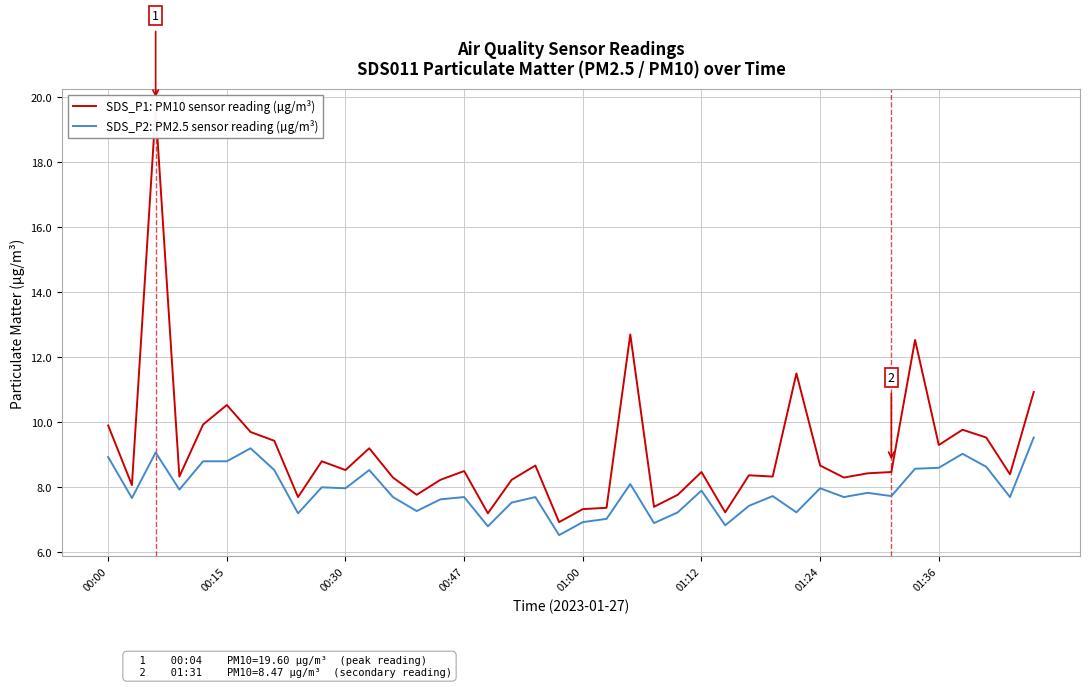

What is the sum of all SDS_P1: PM10 sensor reading (µg/m³) values?

364.4